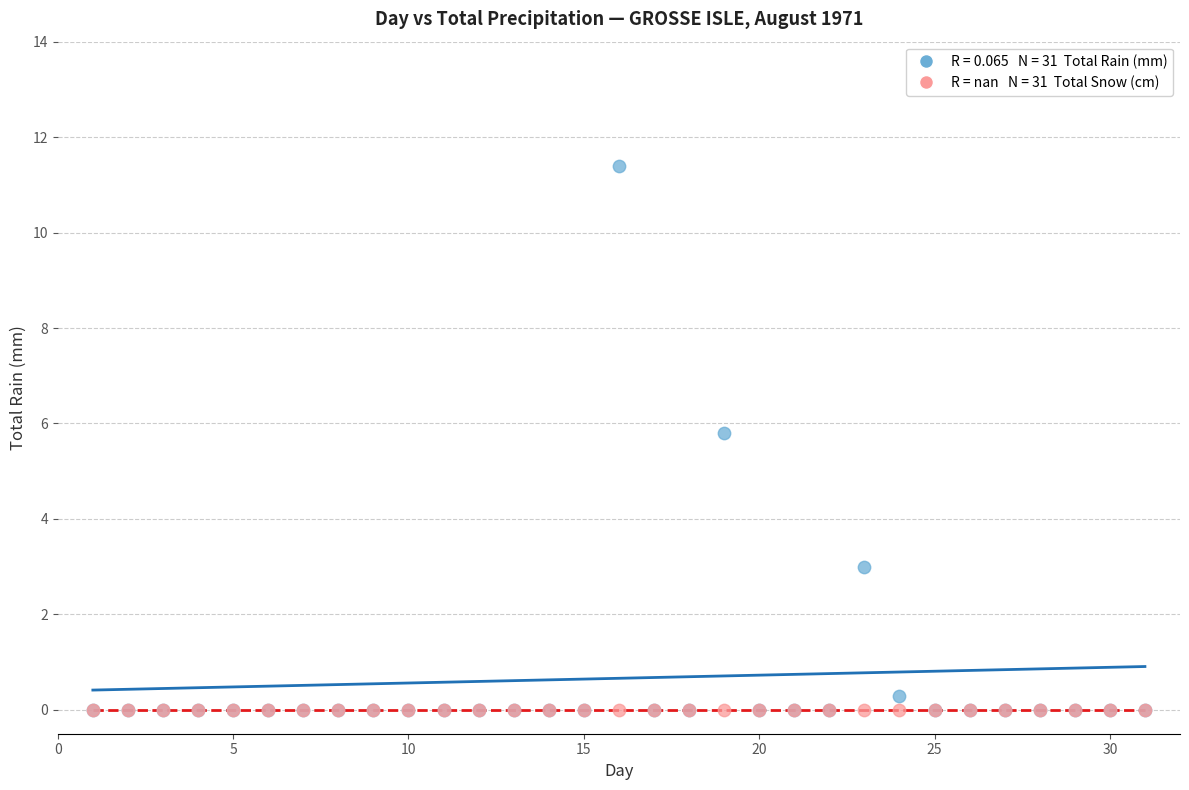

Across all series, what Y value is closest to 5?

5.8